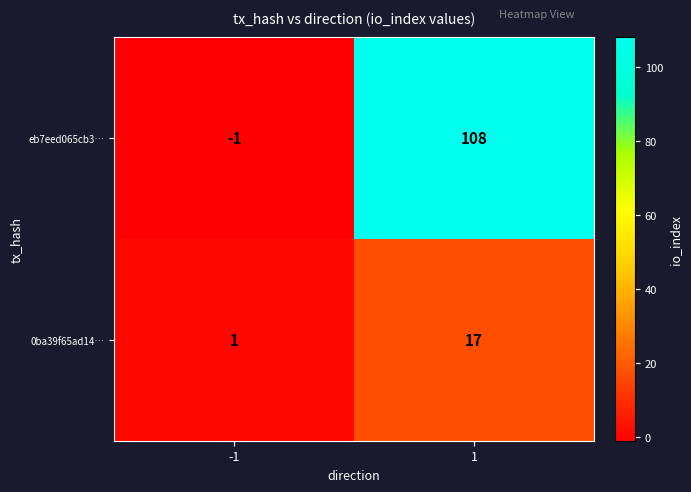

What is the difference between the highest and lowest values at -1?

2